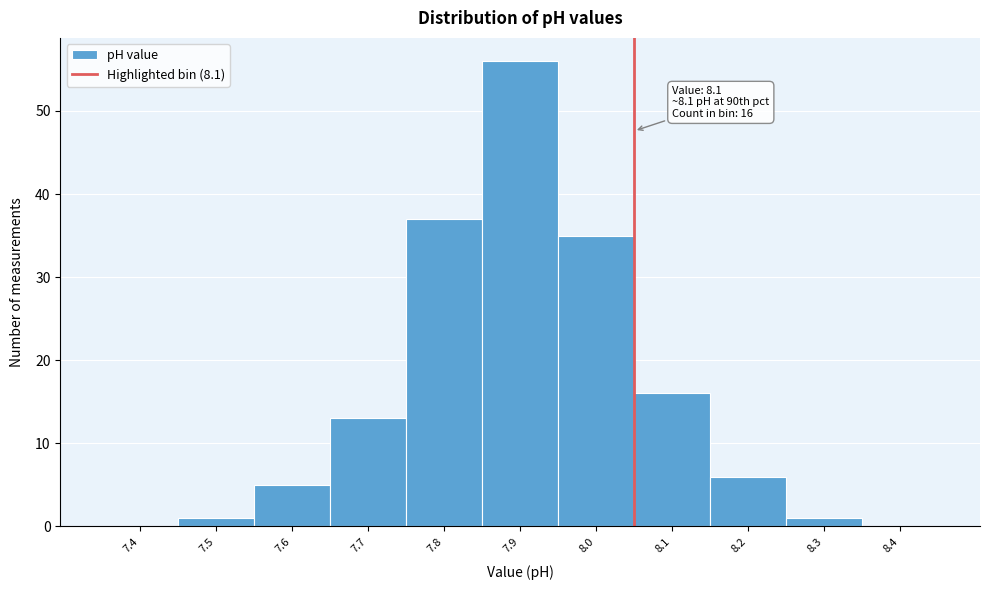

Reading right to left, transcribe all the data shown in this chart.

8.4=0	8.3=1	8.2=6	8.1=16	8.0=35	7.9=56	7.8=37	7.7=13	7.6=5	7.5=1	7.4=0